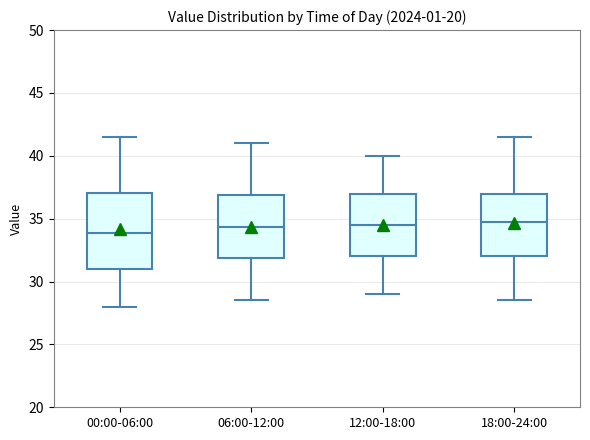

Where does the lower whisker of the box for 18:00-24:00 end on the y-axis? The values are not printed on the chart, so give them approximately, as read against the axis.

28.5